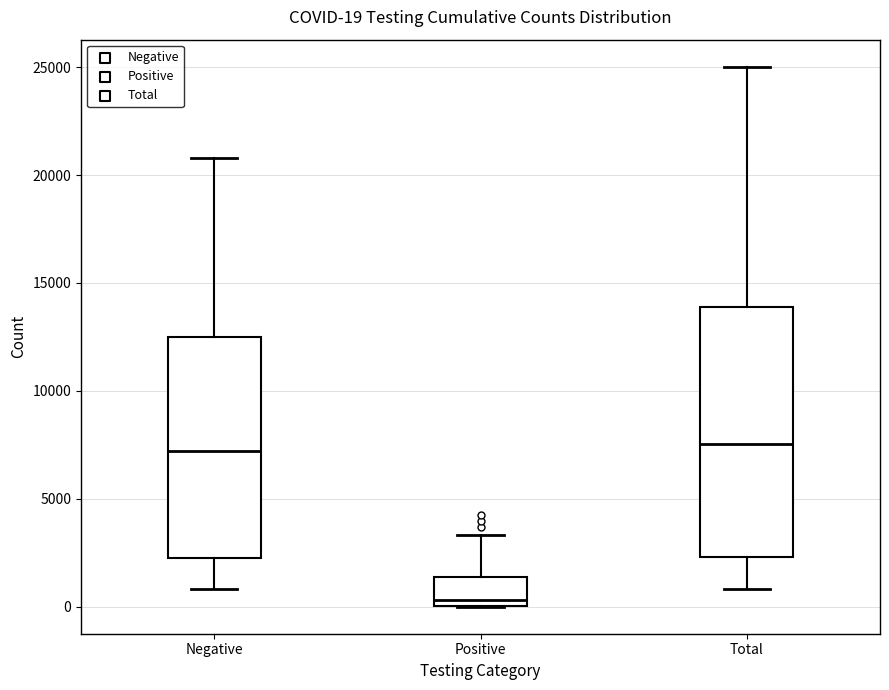

Which box's median line is the lowest?

Positive